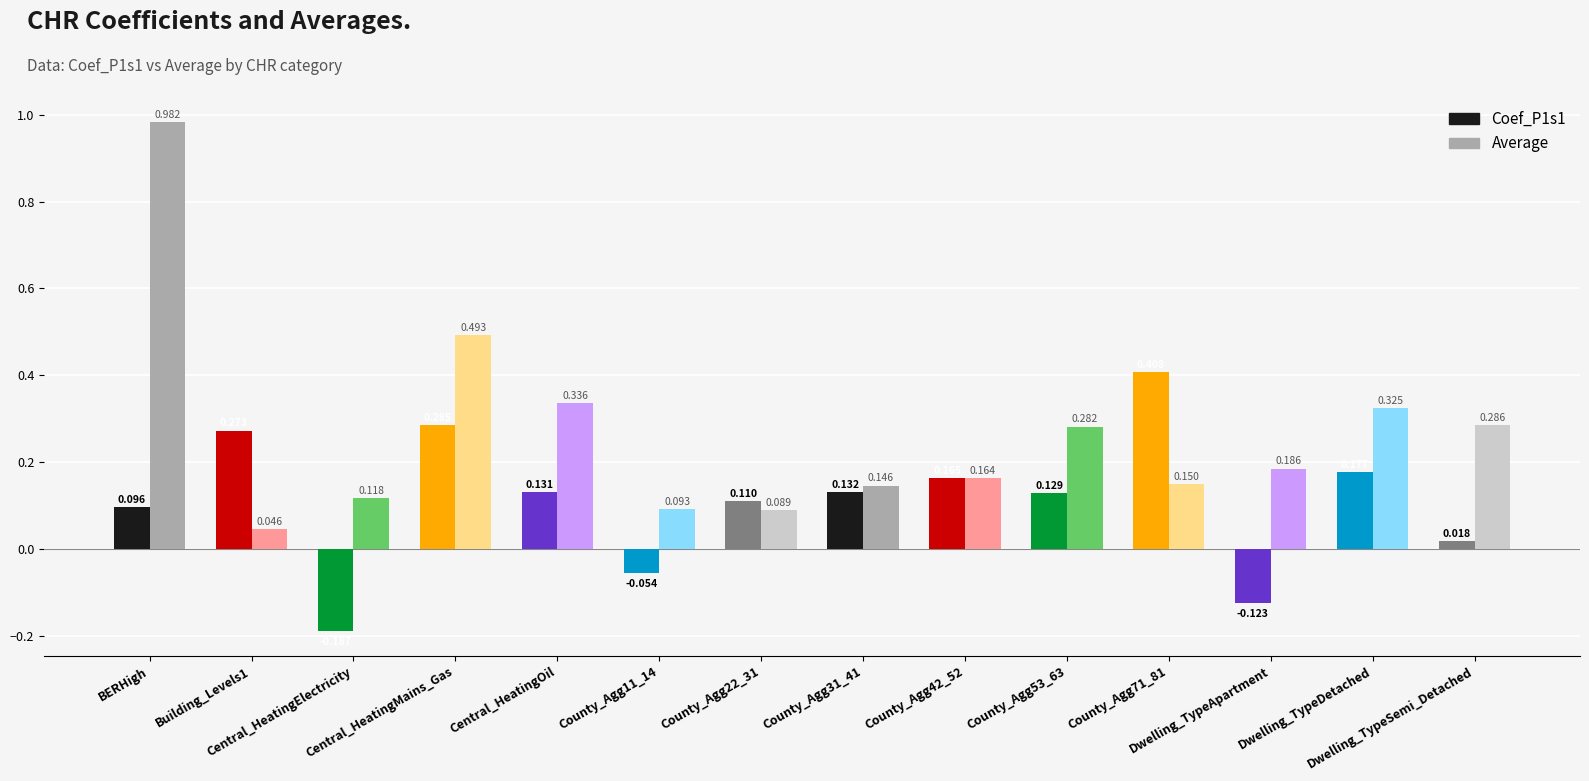

At how many categories does at least one series exceed 0?

14